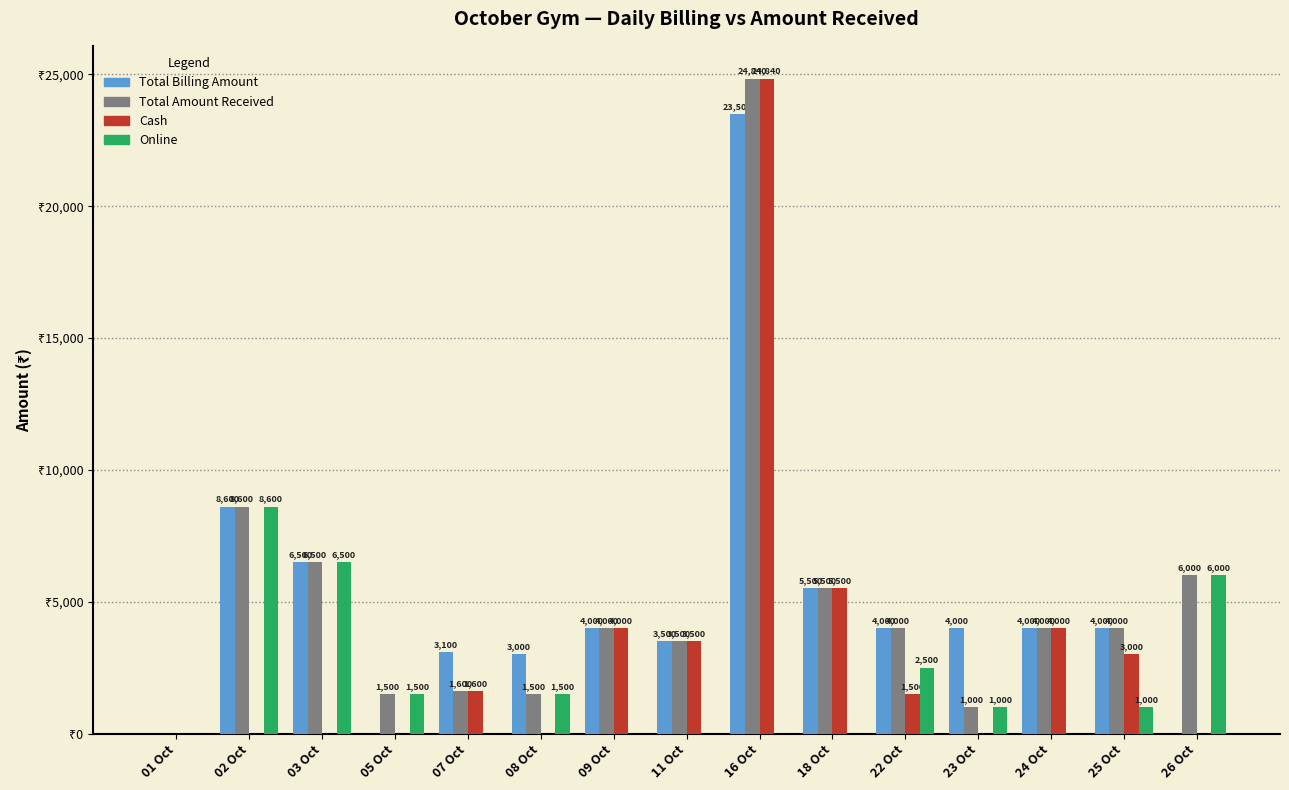

Which series has the largest total across all categories?

Total Amount Received